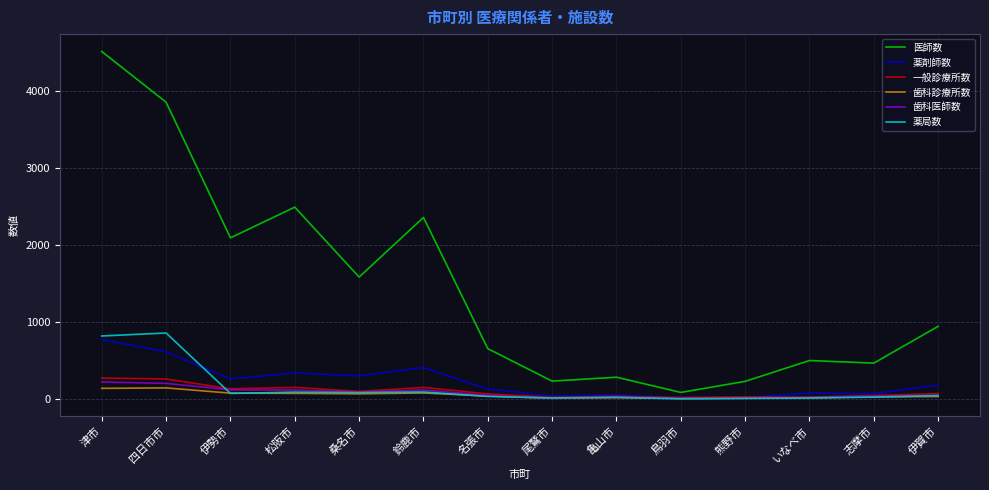

At which label is 医師数 closest to 2301?

鈴鹿市